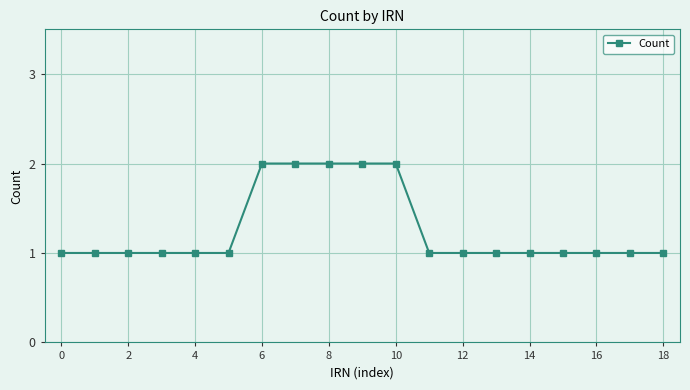

What is the value of the 7th point from the left?

2